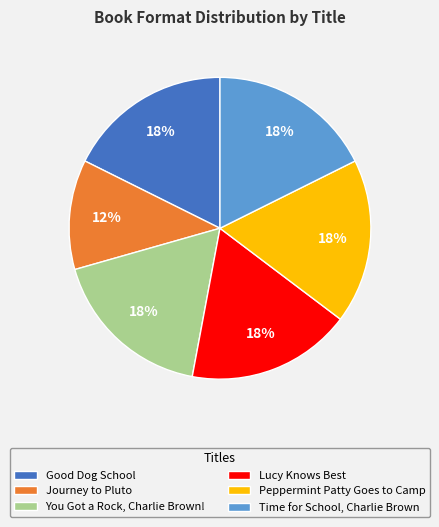

Which slice is the smallest?

Journey to Pluto